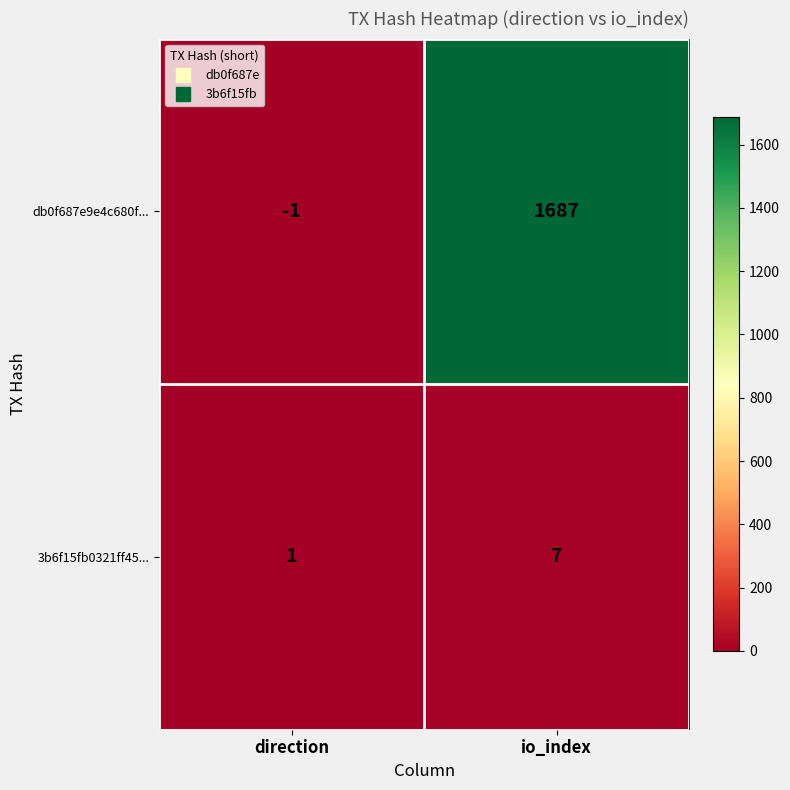

Where is 3b6f15fb0321ff45... nearest to the value 4?

direction